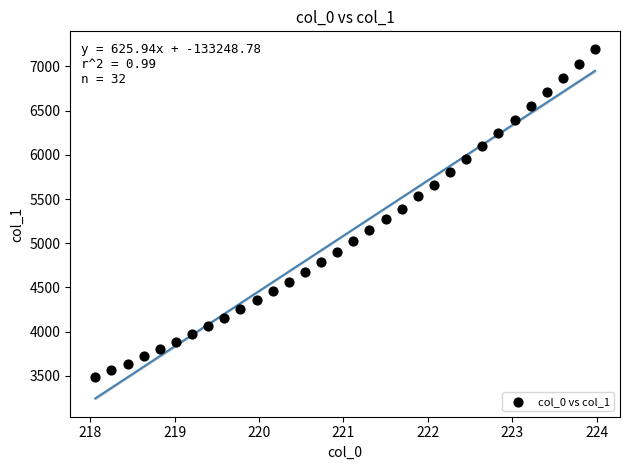

What is the range of X values (max minus min)?

5.9